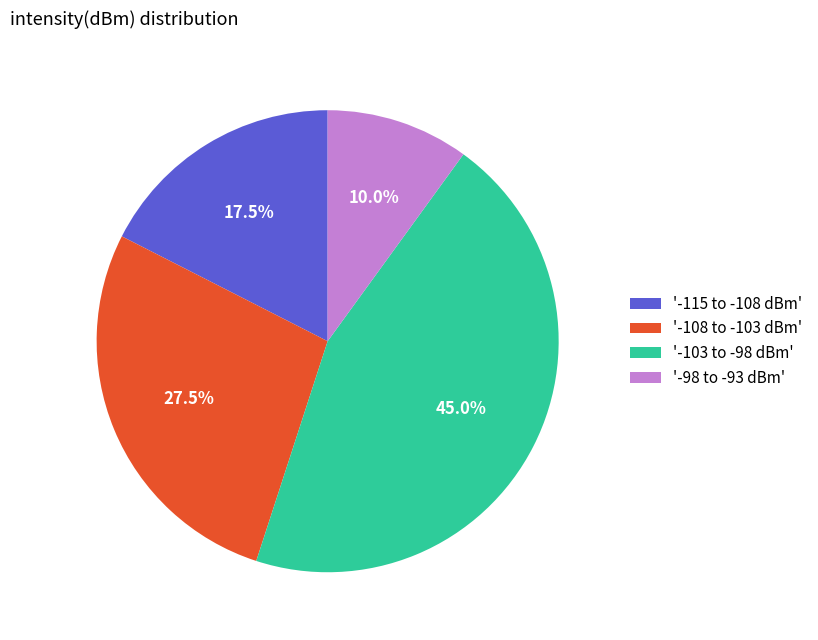

Does '-98 to -93 dBm' represent more than half of the total?

No